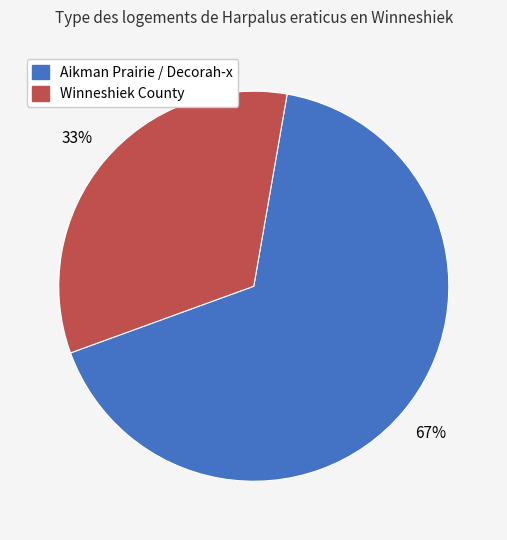

How many slices are in this pie chart?

2